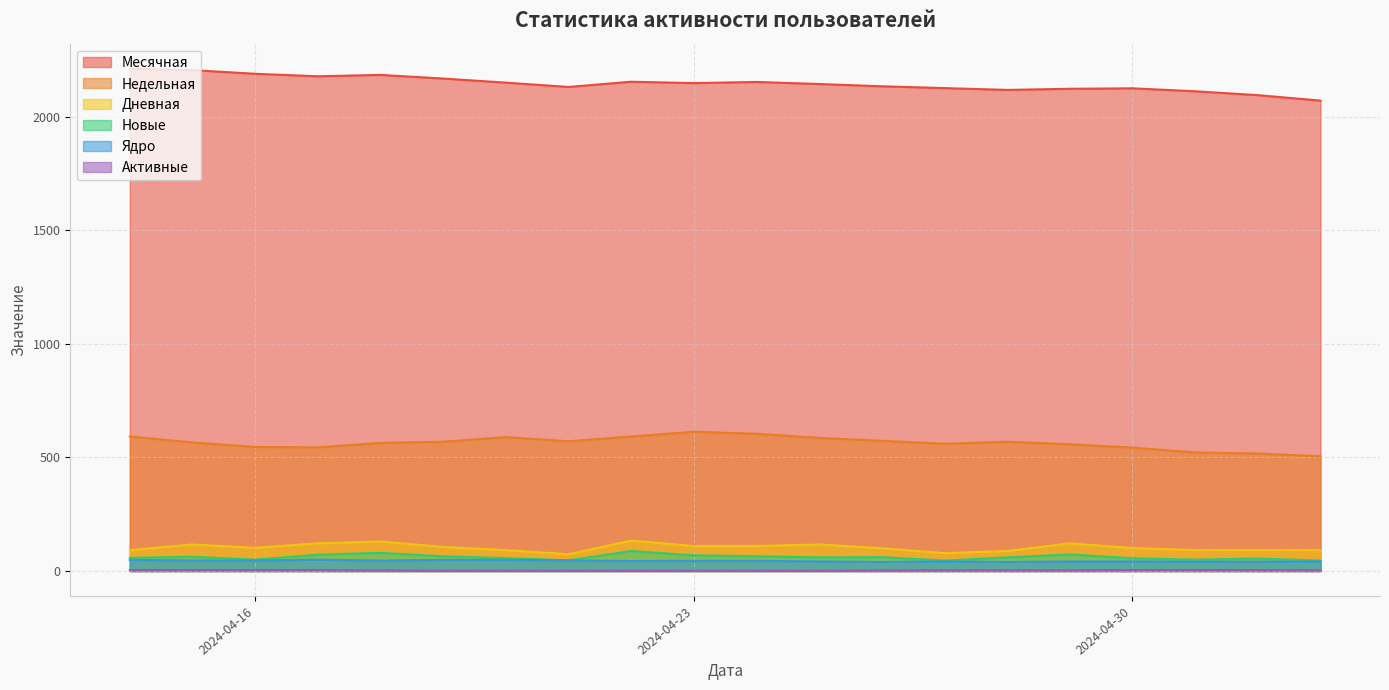

Reading right to left, list all the values displayed in this chart.

Месячная: 2024-04-14=2210	2024-04-15=2204	2024-04-16=2188	2024-04-17=2177	2024-04-18=2183	2024-04-19=2167	2024-04-20=2149	2024-04-21=2130	2024-04-22=2153	2024-04-23=2147	2024-04-24=2152	2024-04-25=2143	2024-04-26=2133	2024-04-27=2125	2024-04-28=2117	2024-04-29=2122	2024-04-30=2124	2024-05-01=2111	2024-05-02=2094	2024-05-03=2070
Недельная: 2024-04-14=592	2024-04-15=566	2024-04-16=546	2024-04-17=544	2024-04-18=564	2024-04-19=569	2024-04-20=589	2024-04-21=571	2024-04-22=592	2024-04-23=613	2024-04-24=604	2024-04-25=586	2024-04-26=573	2024-04-27=560	2024-04-28=569	2024-04-29=558	2024-04-30=543	2024-05-01=522	2024-05-02=517	2024-05-03=505
Дневная: 2024-04-14=92	2024-04-15=117	2024-04-16=102	2024-04-17=122	2024-04-18=130	2024-04-19=106	2024-04-20=92	2024-04-21=74	2024-04-22=134	2024-04-23=110	2024-04-24=110	2024-04-25=117	2024-04-26=100	2024-04-27=79	2024-04-28=88	2024-04-29=122	2024-04-30=101	2024-05-01=92	2024-05-02=92	2024-05-03=92
Новые: 2024-04-14=58	2024-04-15=63	2024-04-16=50	2024-04-17=72	2024-04-18=80	2024-04-19=65	2024-04-20=57	2024-04-21=47	2024-04-22=88	2024-04-23=69	2024-04-24=65	2024-04-25=60	2024-04-26=61	2024-04-27=46	2024-04-28=60	2024-04-29=73	2024-04-30=56	2024-05-01=50	2024-05-02=55	2024-05-03=46
Ядро: 2024-04-14=49	2024-04-15=46	2024-04-16=46	2024-04-17=50	2024-04-18=46	2024-04-19=49	2024-04-20=49	2024-04-21=47	2024-04-22=44	2024-04-23=45	2024-04-24=45	2024-04-25=42	2024-04-26=40	2024-04-27=42	2024-04-28=40	2024-04-29=42	2024-04-30=42	2024-05-01=41	2024-05-02=41	2024-05-03=42
Активные: 2024-04-14=4	2024-04-15=4	2024-04-16=4	2024-04-17=4	2024-04-18=2	2024-04-19=1	2024-04-20=1	2024-04-21=1	2024-04-22=1	2024-04-23=1	2024-04-24=1	2024-04-25=1	2024-04-26=2	2024-04-27=3	2024-04-28=3	2024-04-29=3	2024-04-30=4	2024-05-01=4	2024-05-02=4	2024-05-03=3